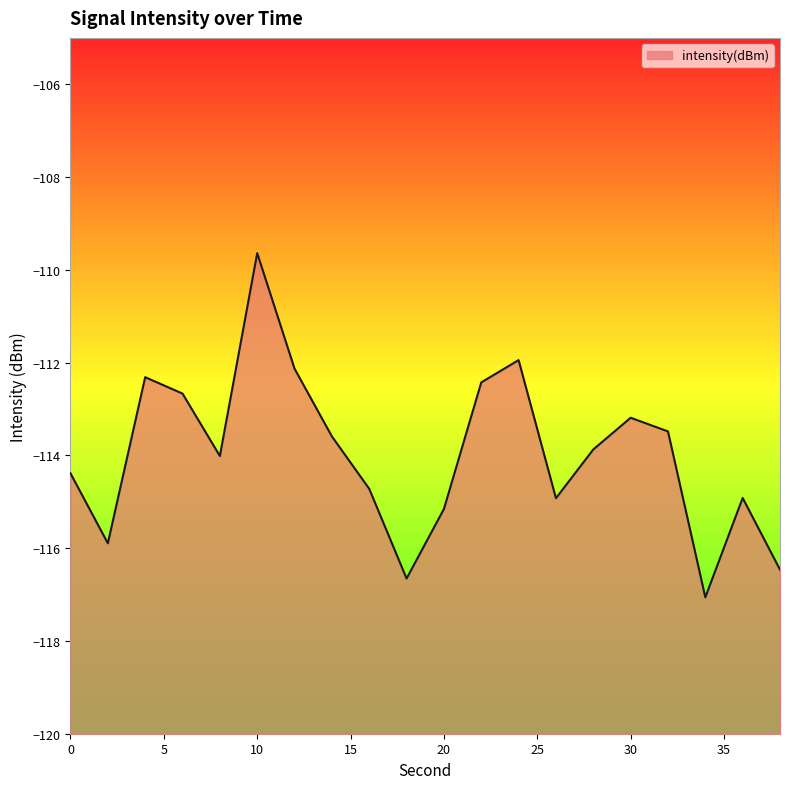

How many points are higher than both their immediate neighbors (excluding endpoints)?

5